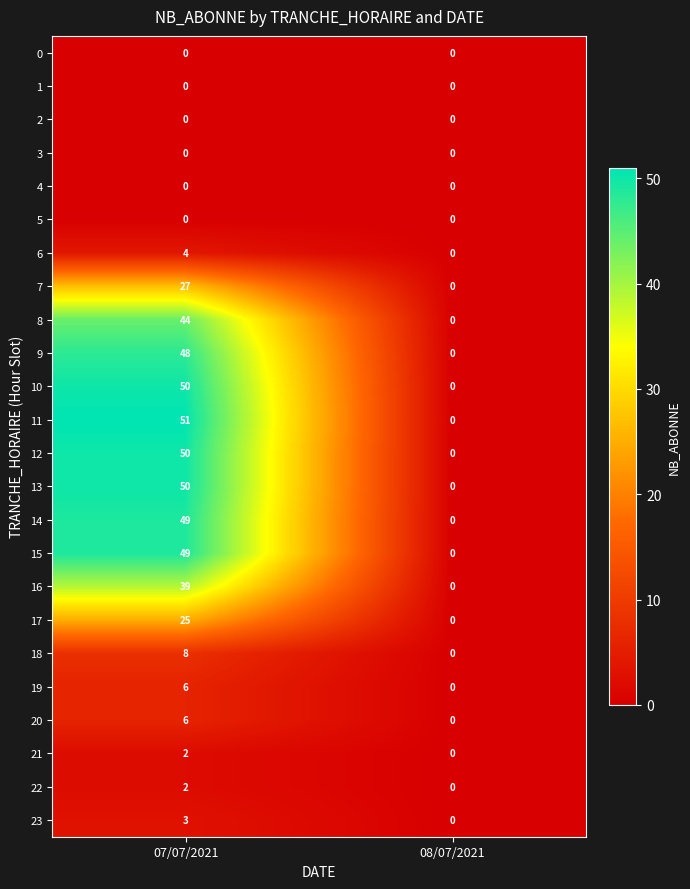

What is the total value across all series at 07/07/2021?

513